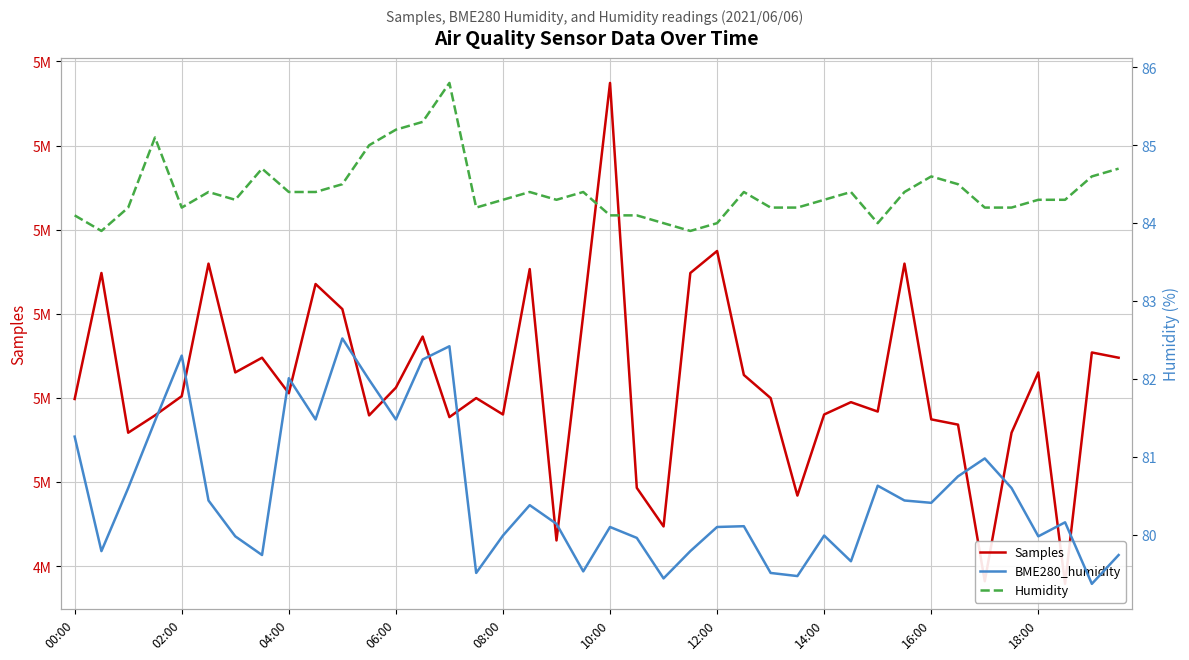

What are all the series names shown in the legend?

Samples, BME280_humidity, Humidity